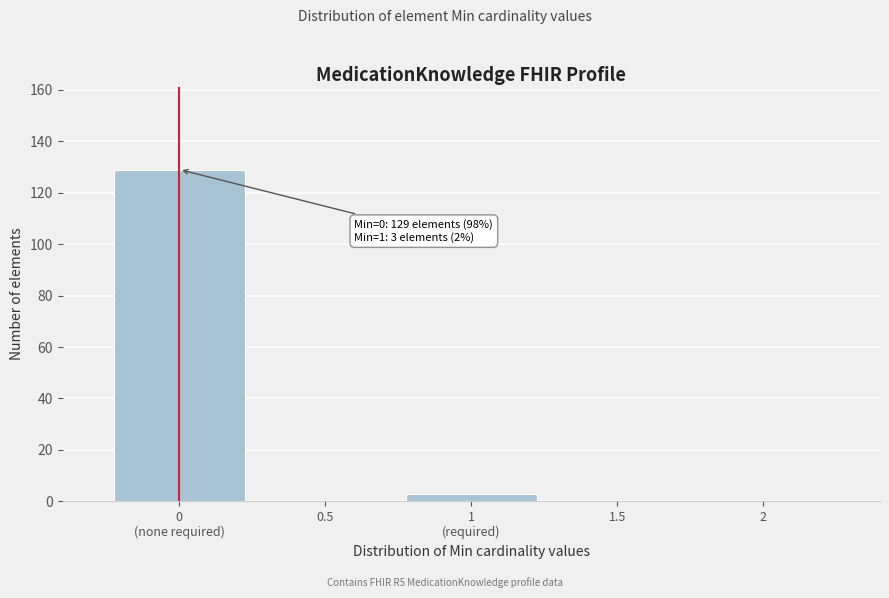

What is the greatest value displayed?

129